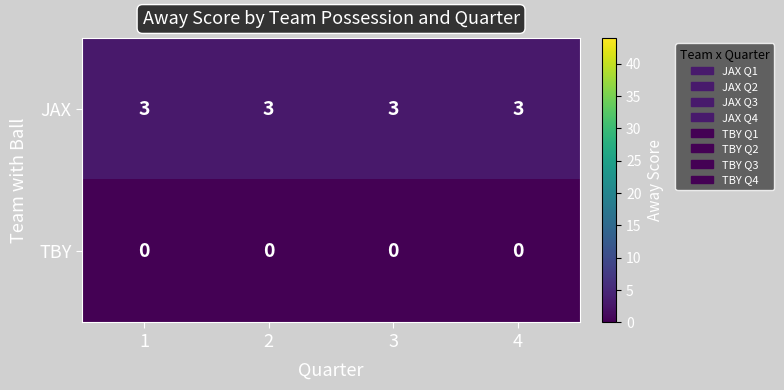

At how many categories does at least one series exceed 1?

4